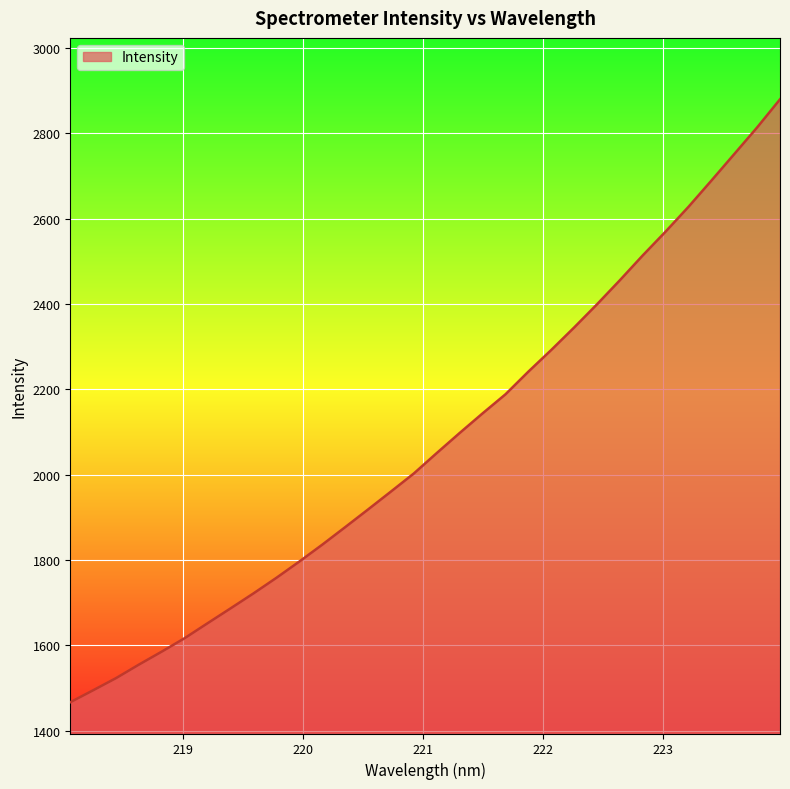

What is the maximum value shown in the chart?

2879.9